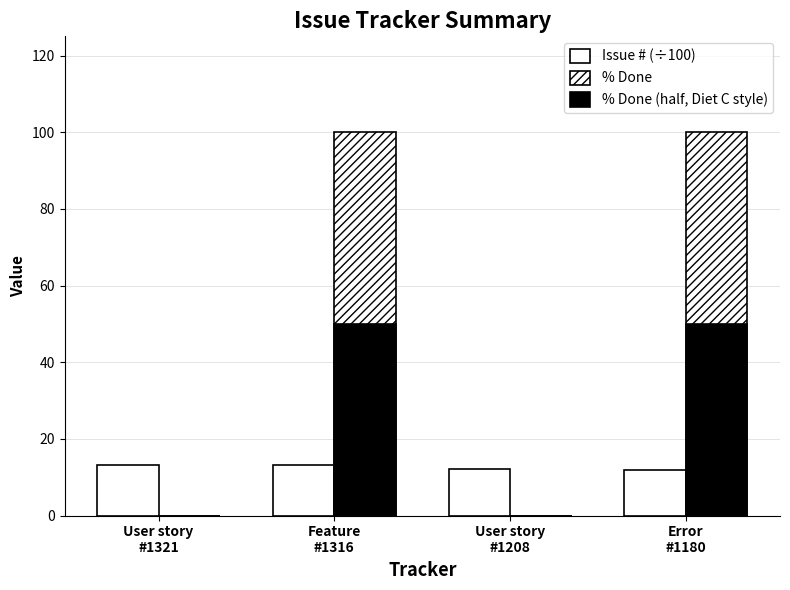

Between User story
#1321 and User story
#1208, which is larger?

User story
#1321